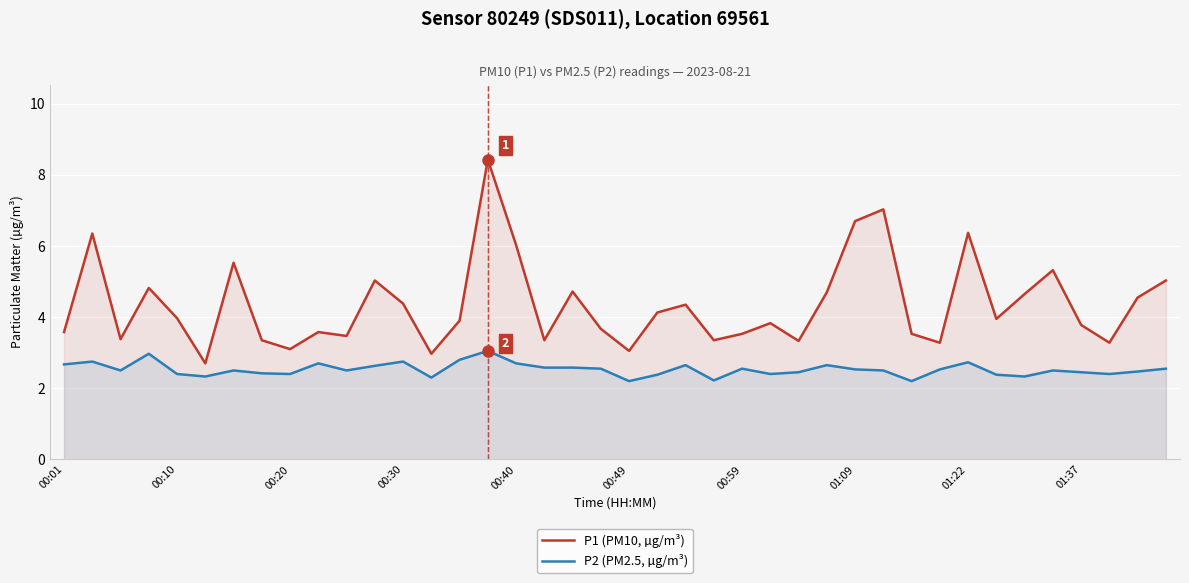

What is the smallest value displayed?

2.2